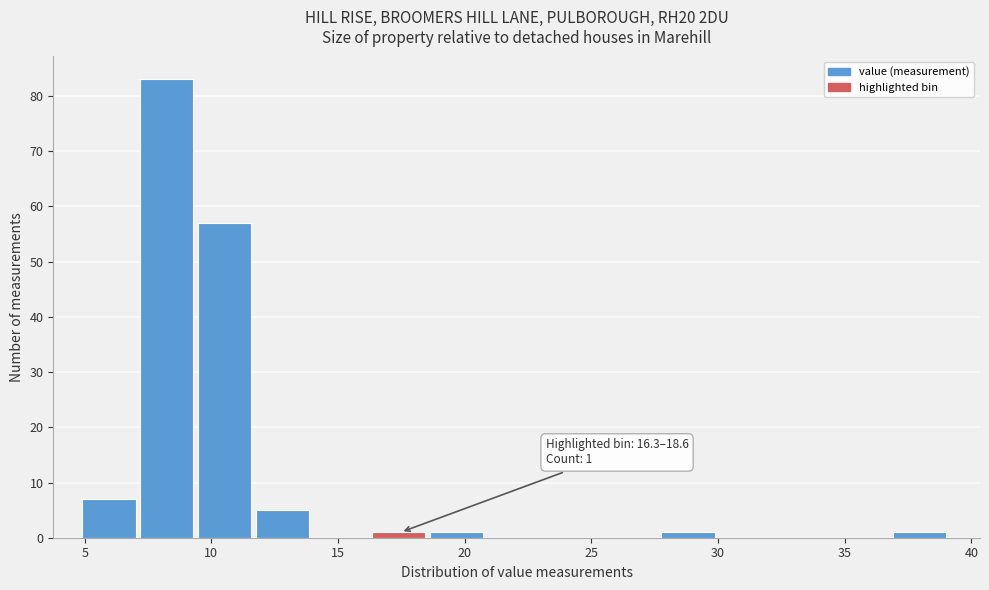

Over which range of the x-axis is the bar tallest?

7.0 to 9.5